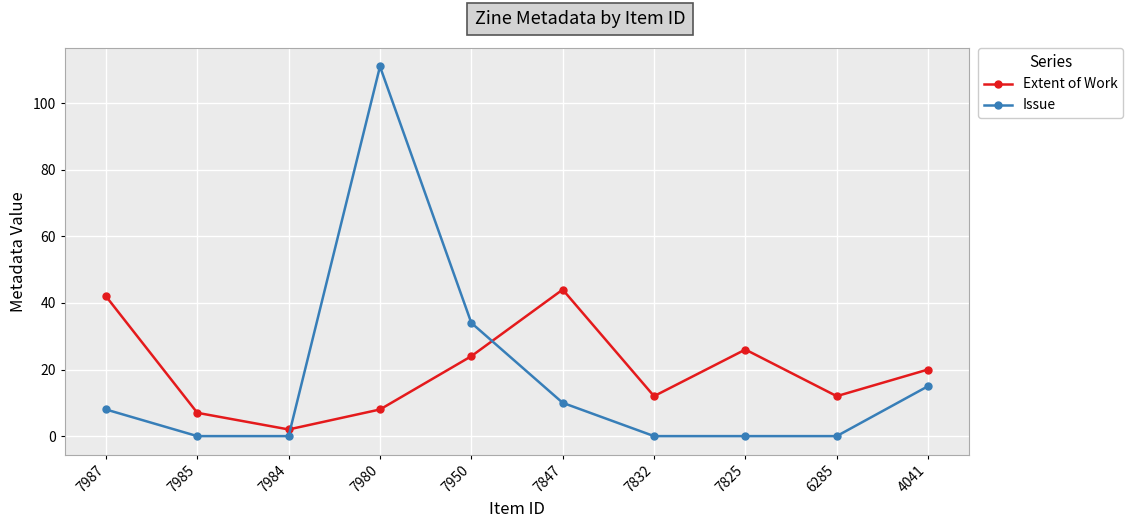

Where is the first local maximum for Extent of Work?

7847